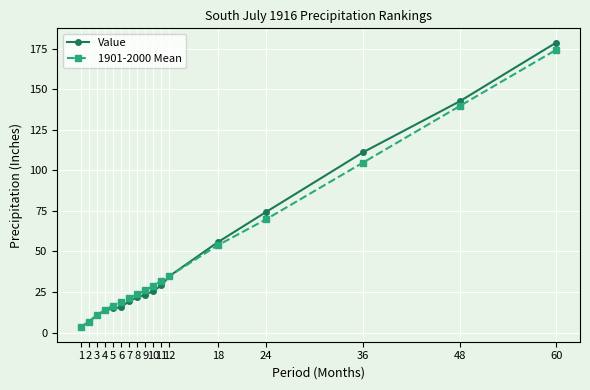

Which category has the lowest value in the Value series?

1